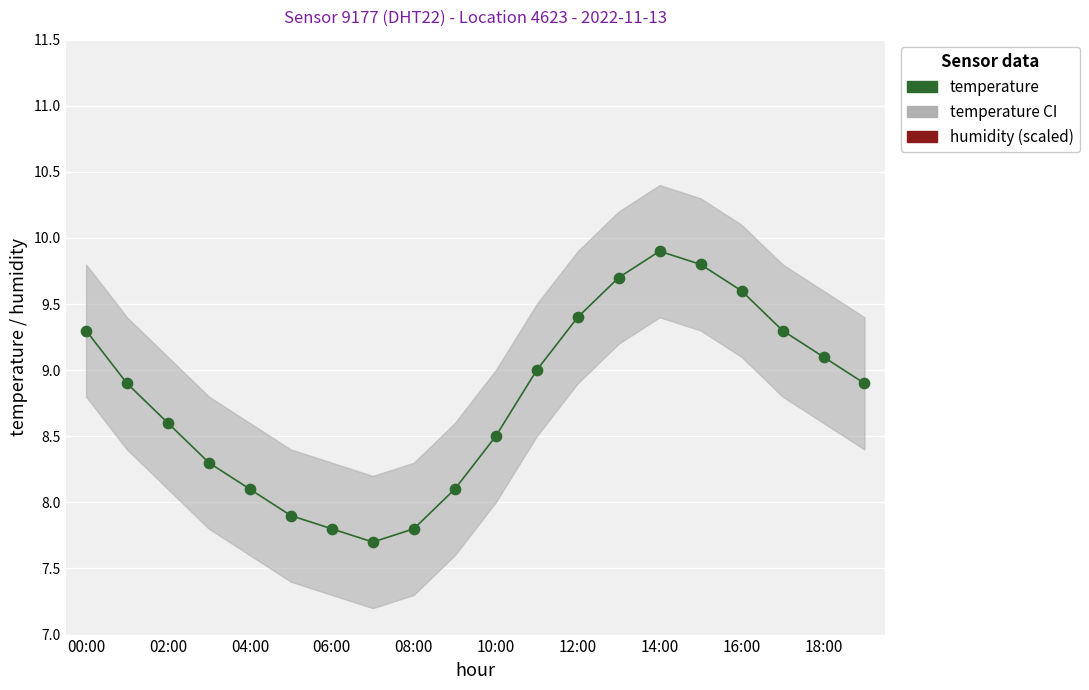

At how many categories does at least one series exceed 4?

20